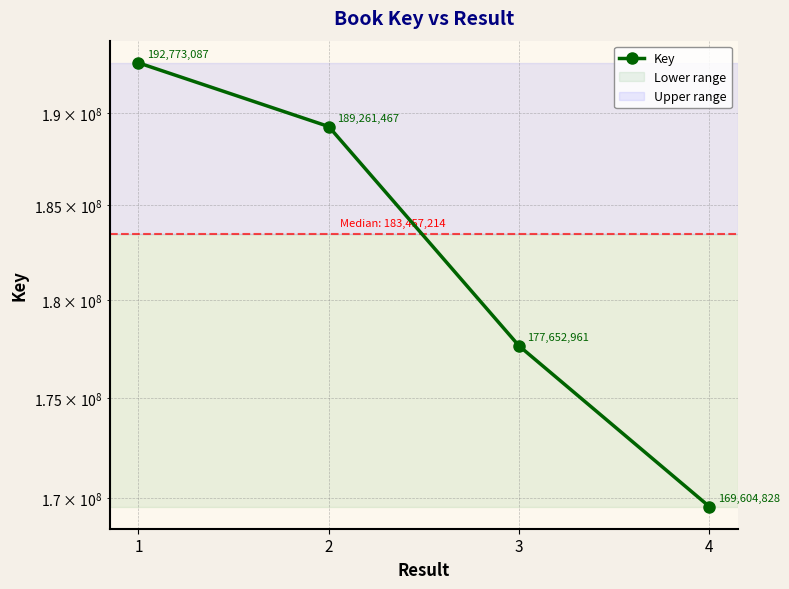

Reading left to right, list all the values displayed in this chart.

1=192773087	2=189261467	3=177652961	4=169604828